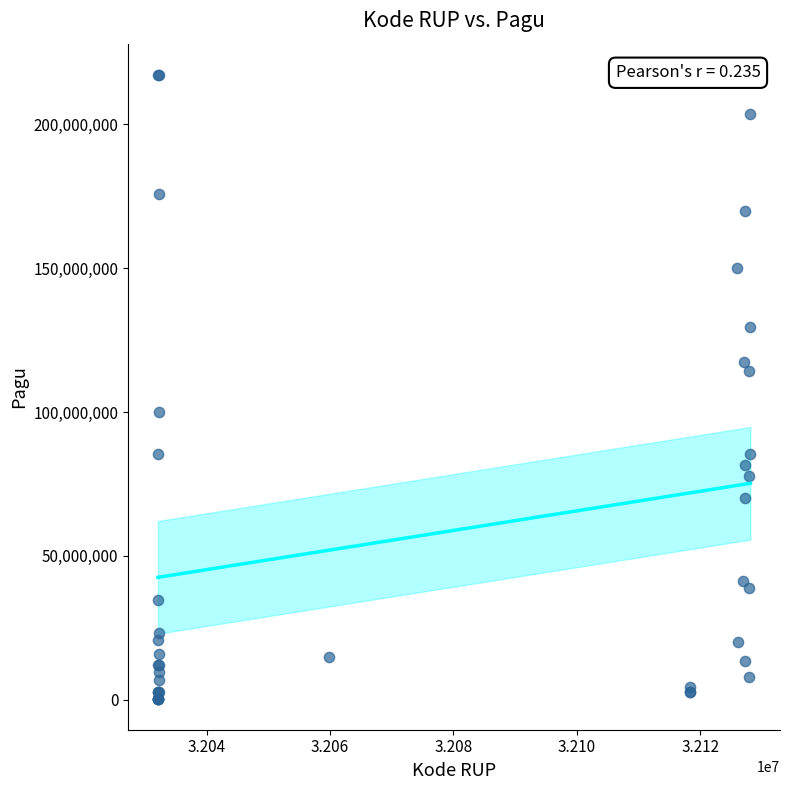

What Y value in the scatter plot is closest to 108830000?

114296000